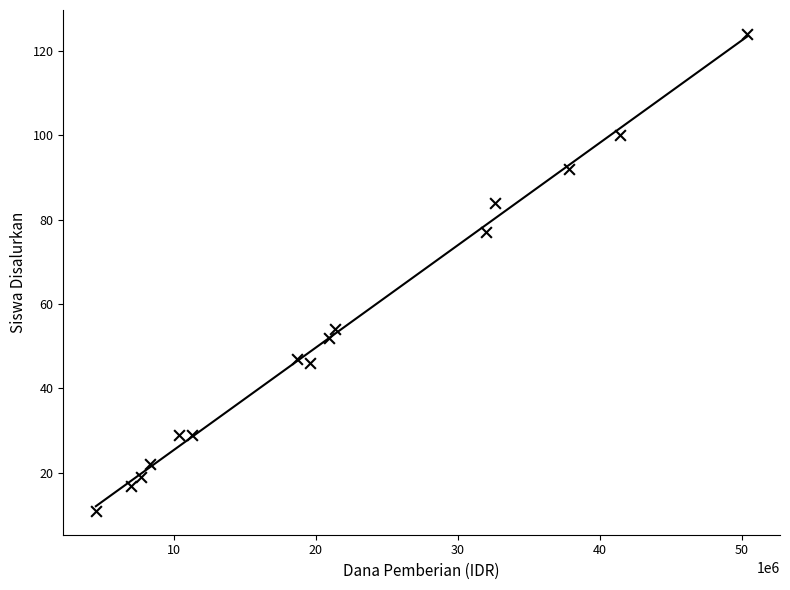

What Y value in the scatter plot is closest to 67?

77